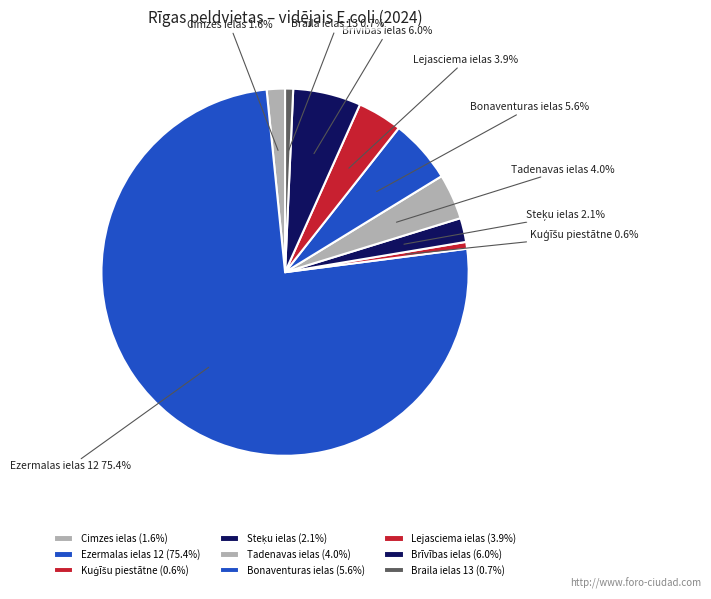

How many segments does this pie chart have?

9